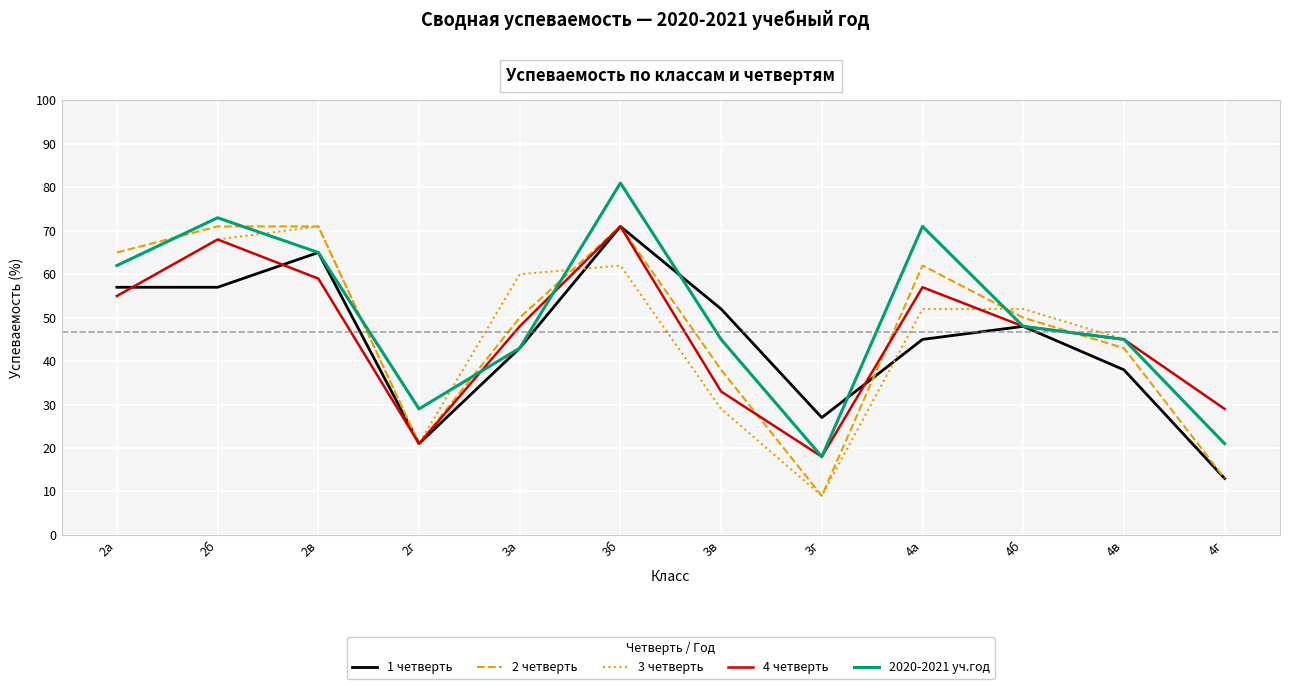

Where is the first local maximum for 2020-2021 уч.год?

2б